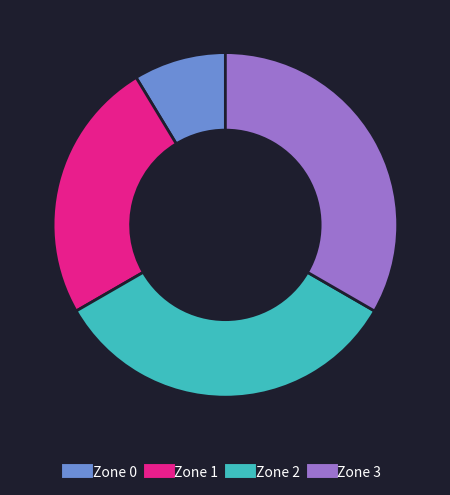

How many segments does this pie chart have?

4